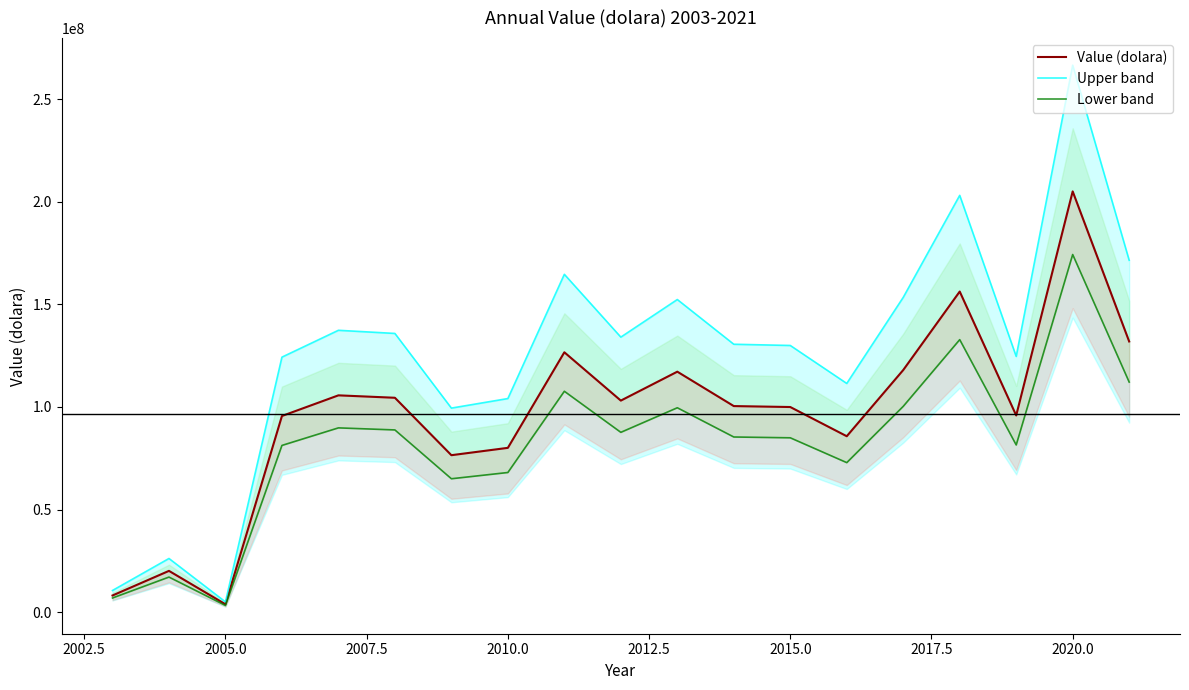

The Lower band series shows 57388813.8 at 2022.5. True or false?

False